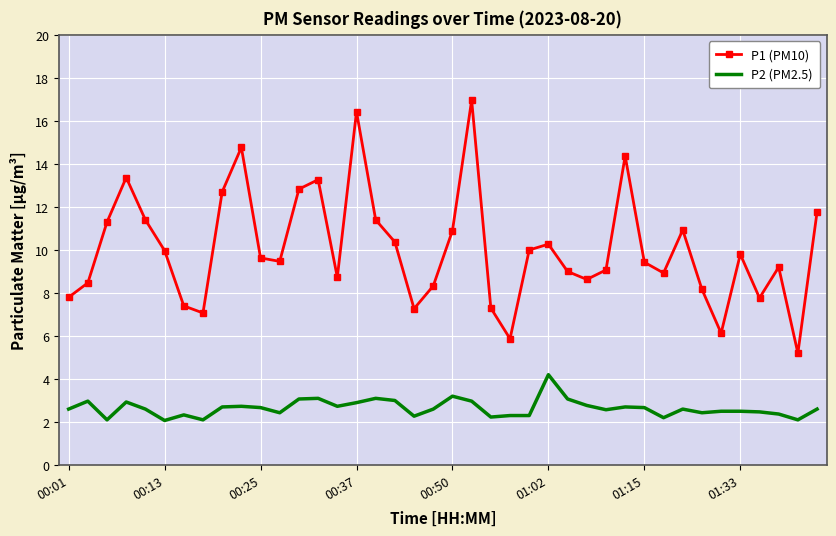

Which series has the widest spread of values?

P1 (PM10)